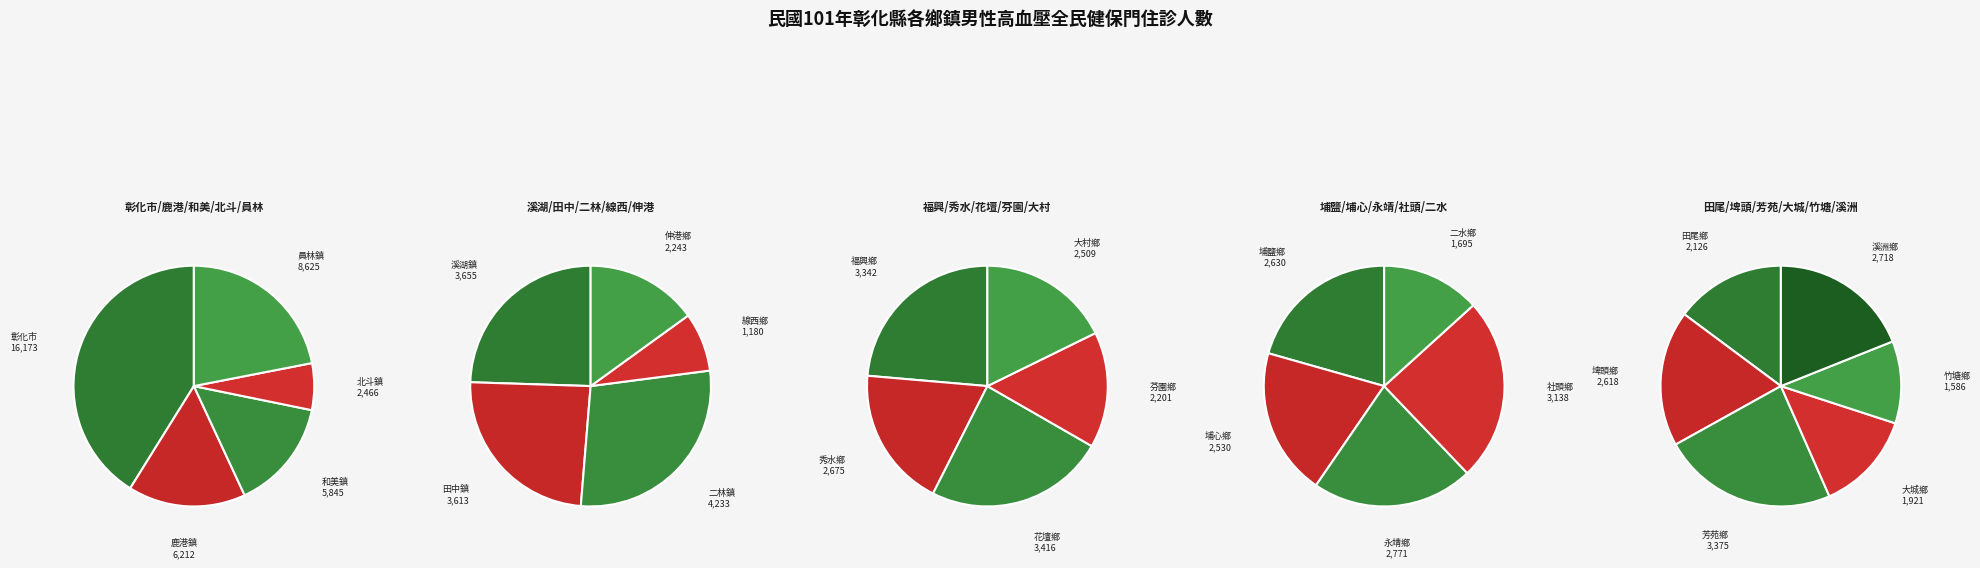

How many segments does this pie chart have?

26